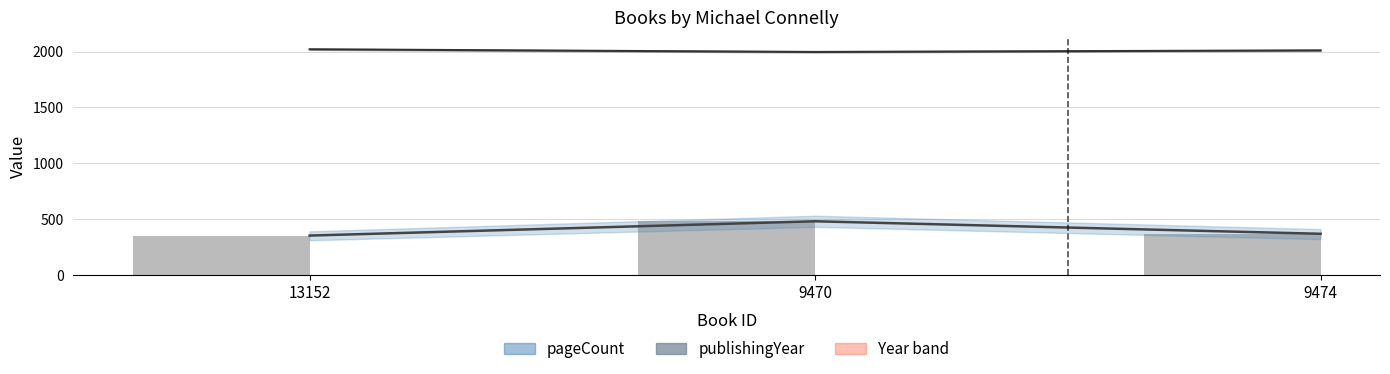

What is the minimum value shown in the chart?

352